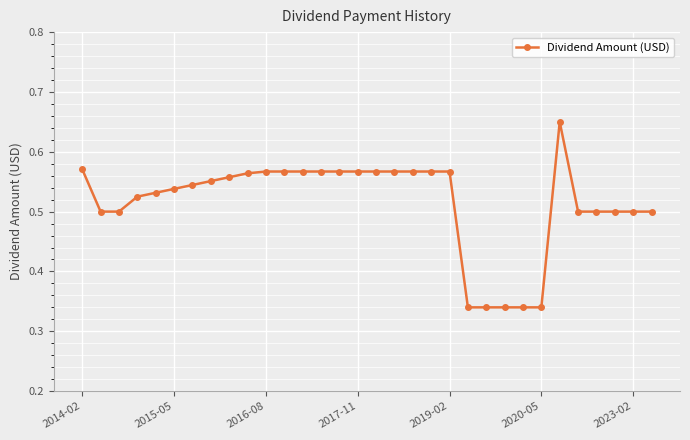

How many values are between 0 and 1?

32